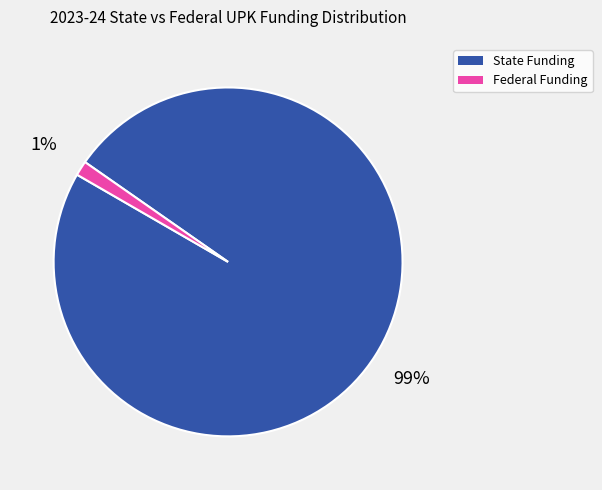

To the nearest percent, what is the average slice percentage?

50%